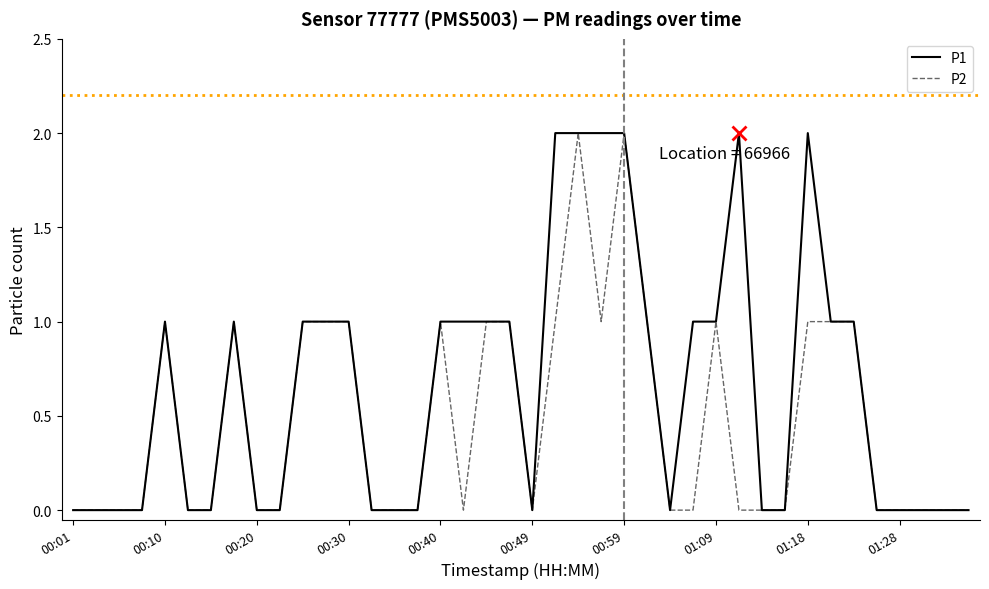

Which series has the largest total across all categories?

P1